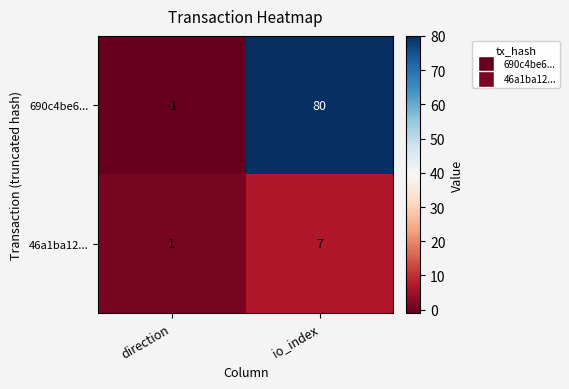

List the series in order of their peak value, highest first.

690c4be6..., 46a1ba12...